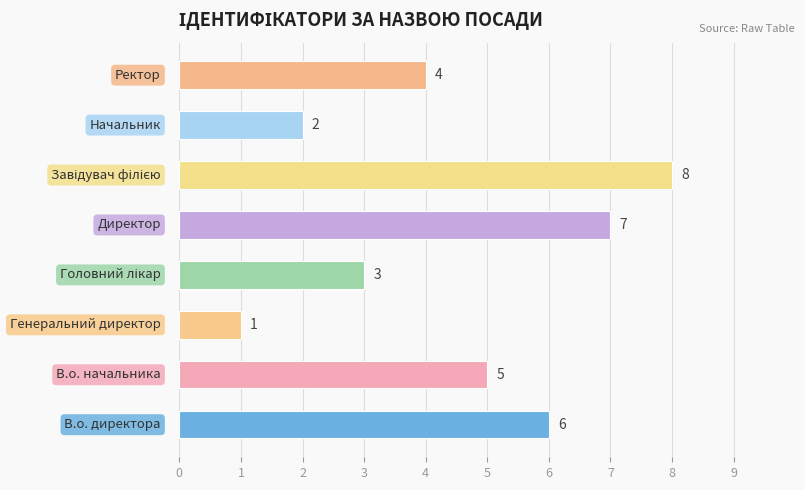

What is the difference between the second highest and minimum values?

6